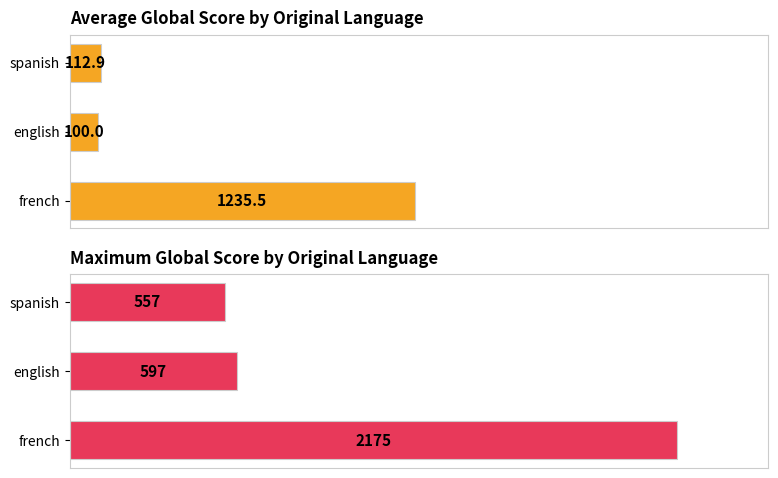

Rank the series at french from lowest to highest value.

Average Global Score, Maximum Global Score